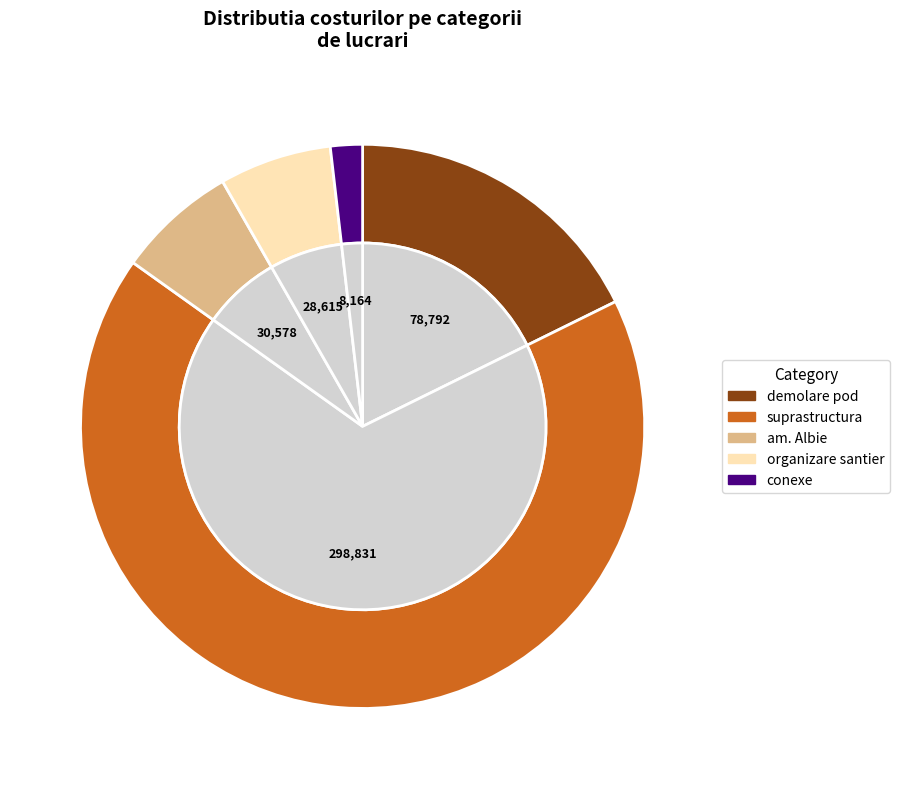

To the nearest percent, what is the average slice percentage?

20%